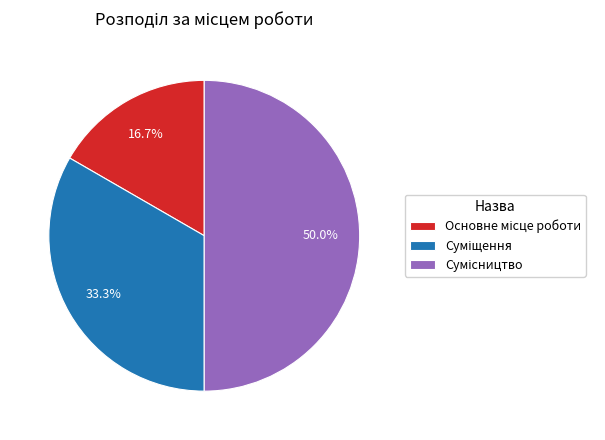

To the nearest percent, what percentage of the pie is Основне місце роботи?

17%